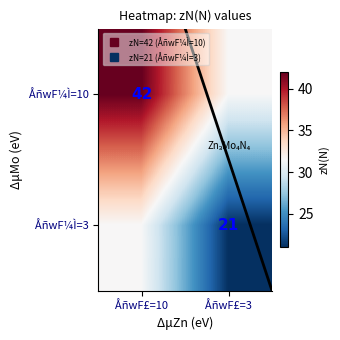

Rank the series at ÅñwF£=10 from highest to lowest value.

ÅñwF¼Ì=10, ÅñwF¼Ì=3